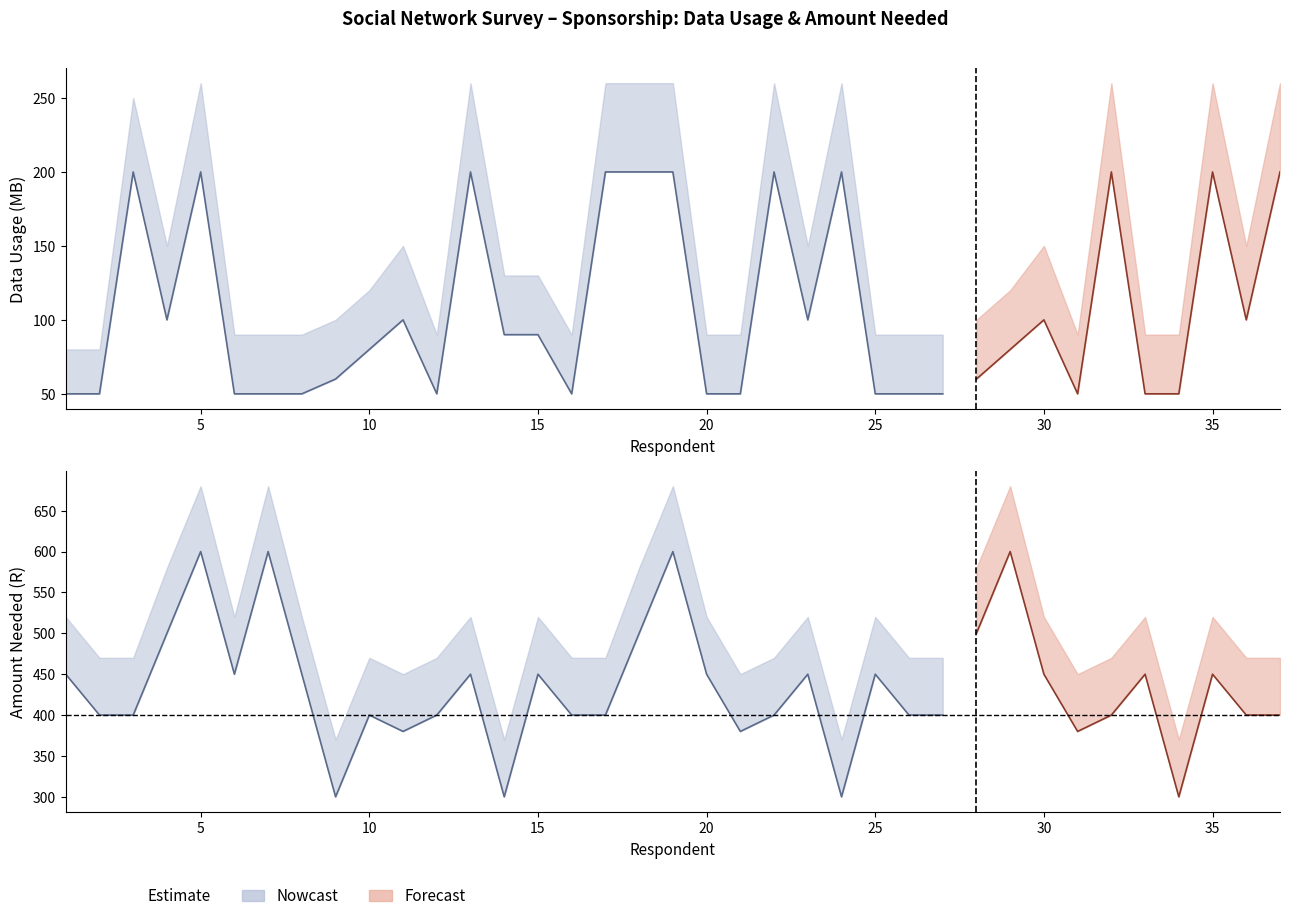

How many series are shown in this chart?

4